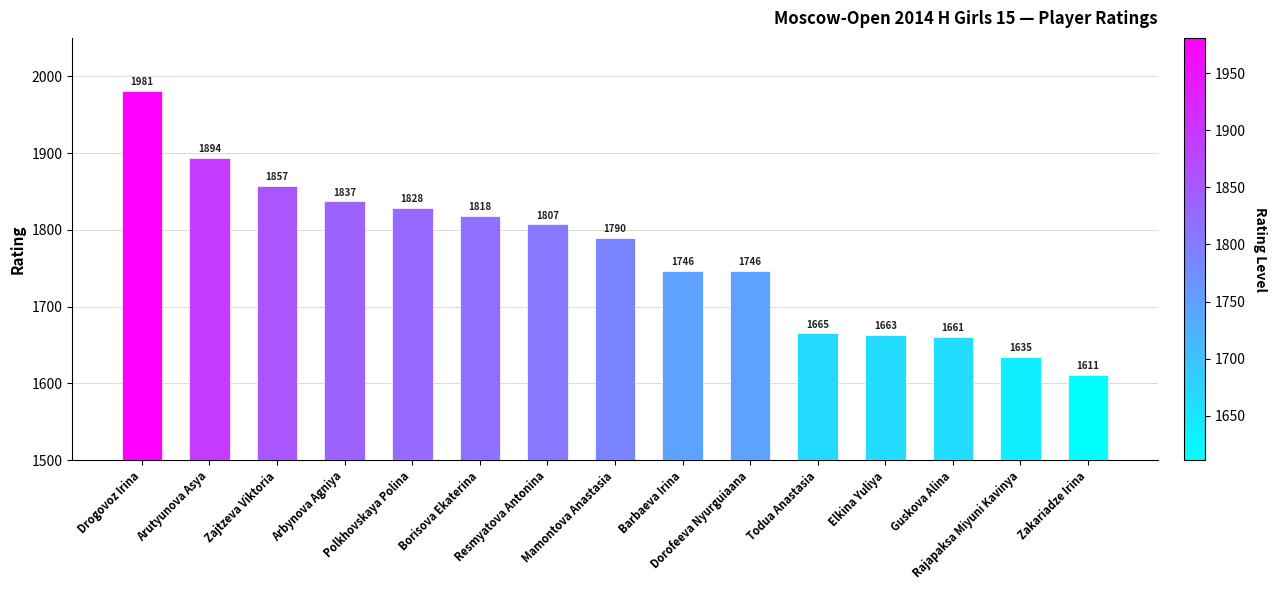

The value at Mamontova Anastasia is 2337. True or false?

False